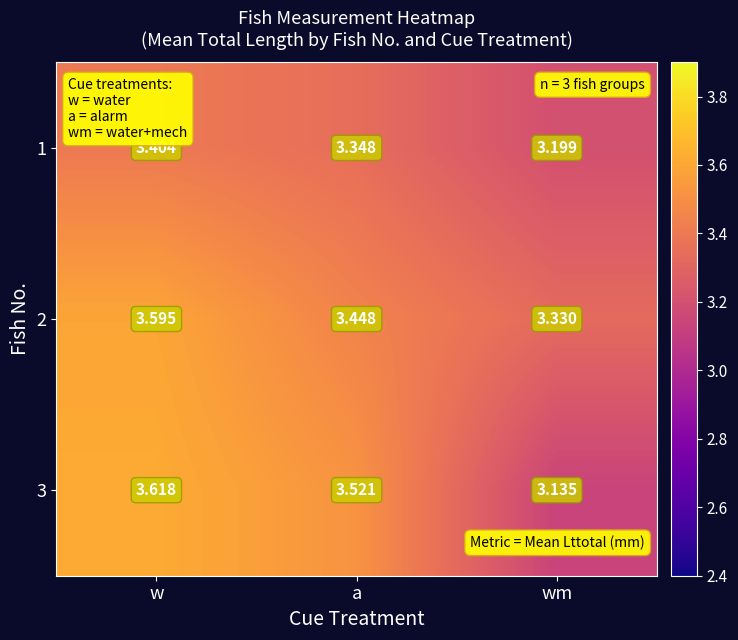

At which category does the chart reach its peak across all series?

w